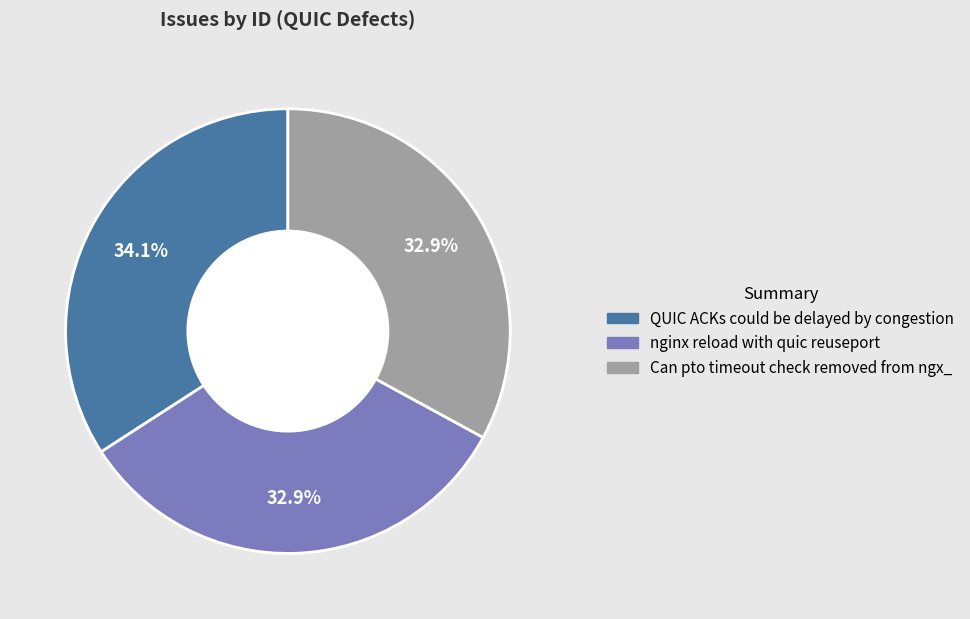

Which has a higher value, QUIC ACKs could be delayed by congestion or nginx reload with quic reuseport?

QUIC ACKs could be delayed by congestion